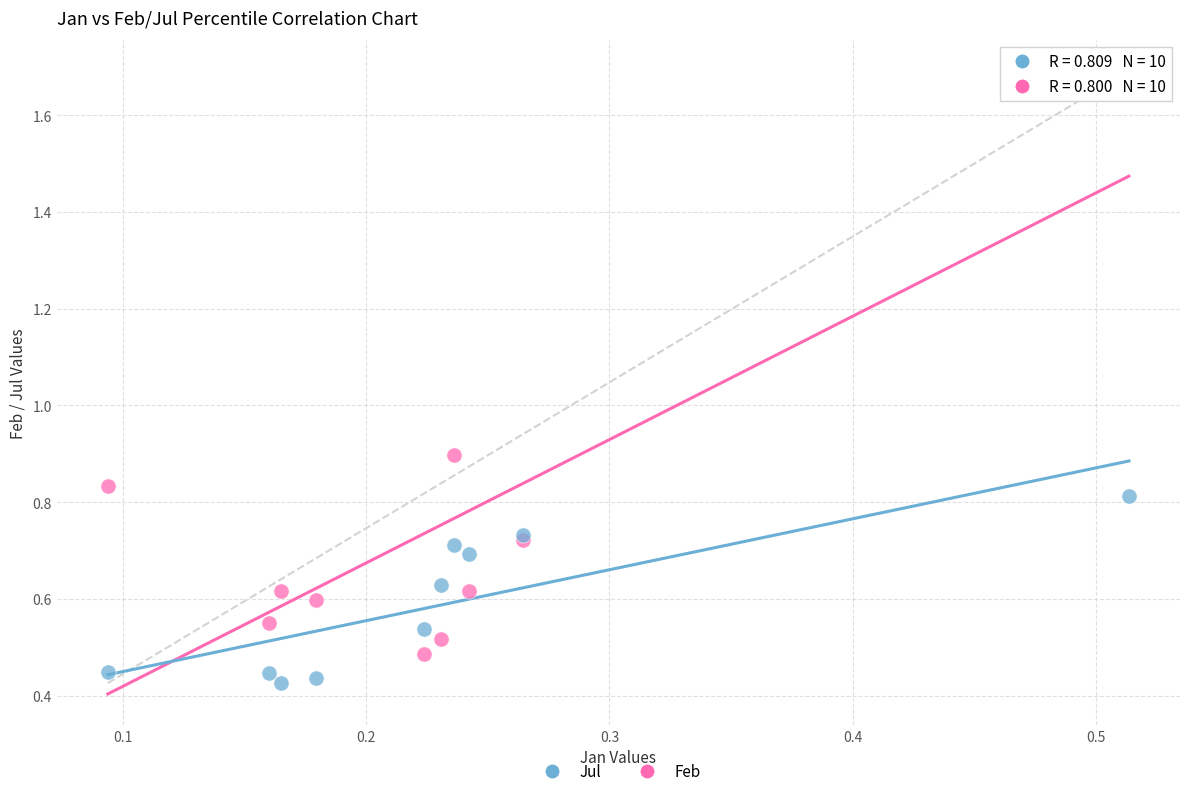

Across all series, what Y value is closest to 1?

0.9